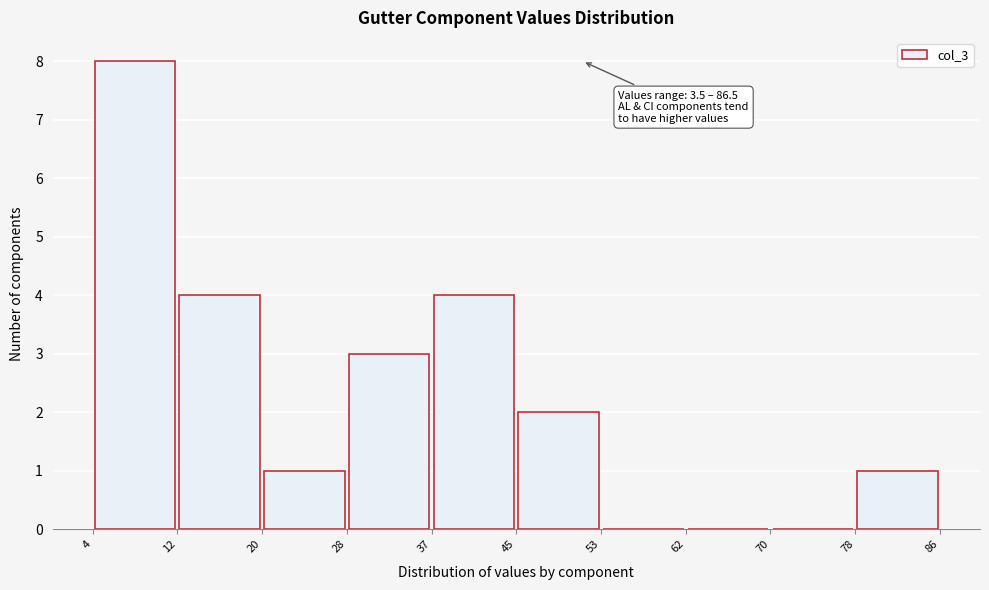

Over which range of the x-axis is the bar tallest?

4 to 12